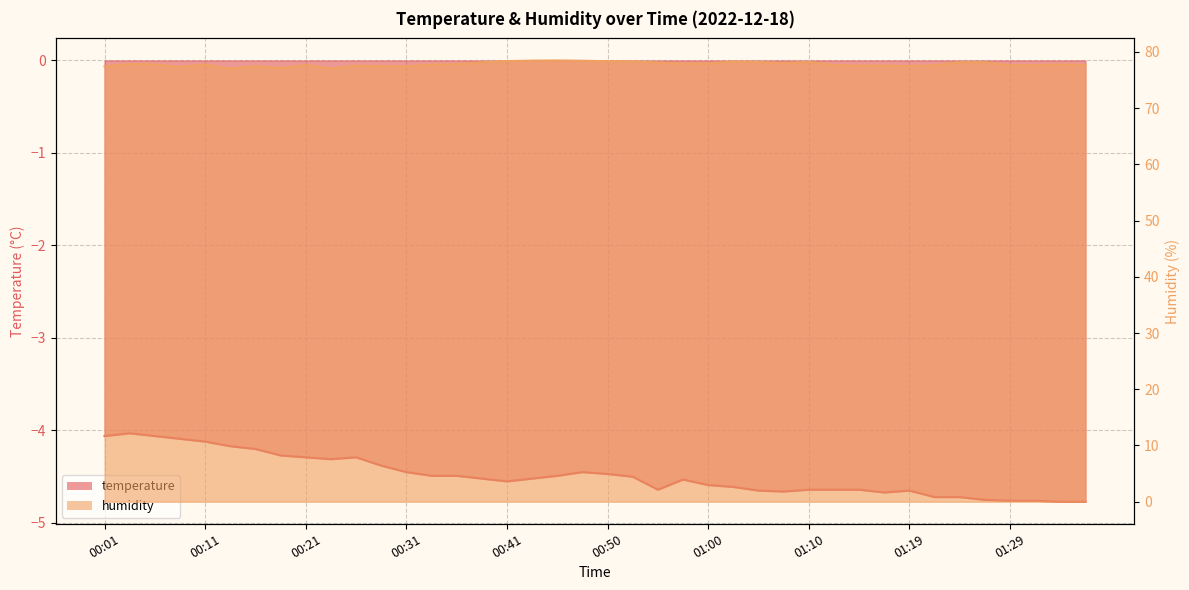

The value of temperature at 01:36 is -2.8. True or false?

False